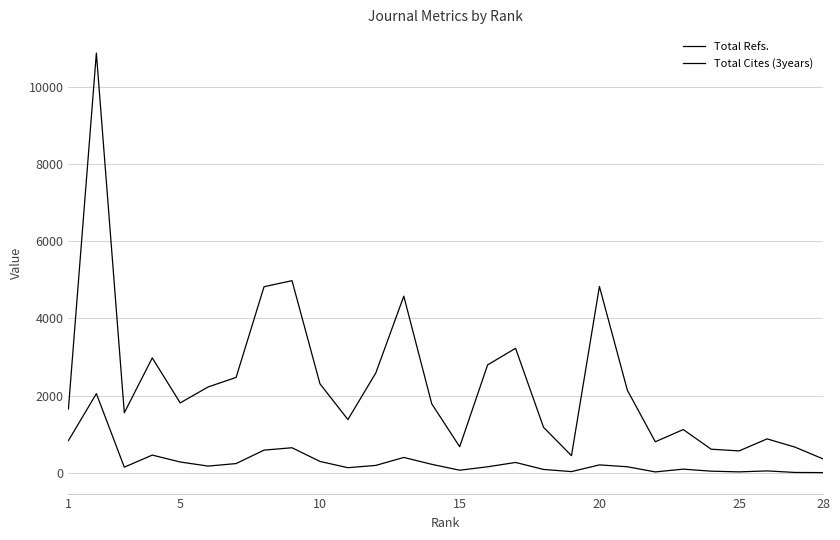

Is this an area chart (filled region under the line)?

No